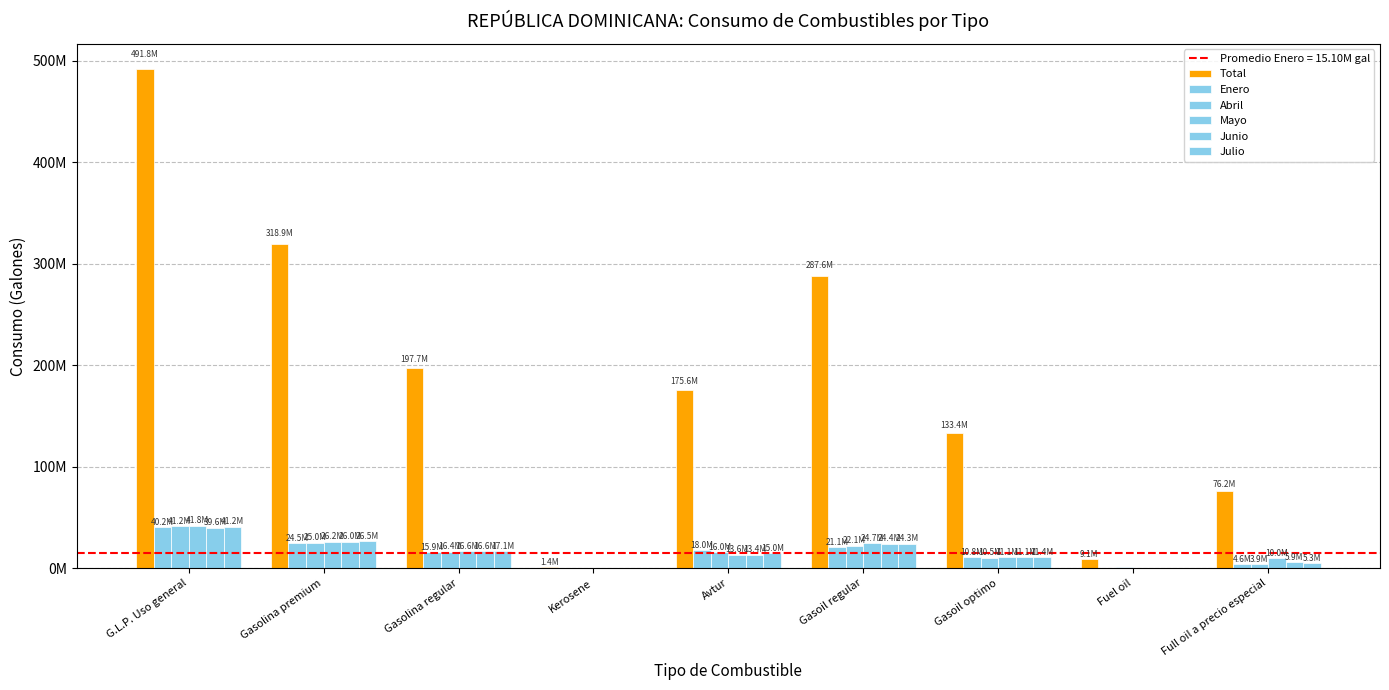

What is the label of the 2nd bar from the left?

Gasolina premium